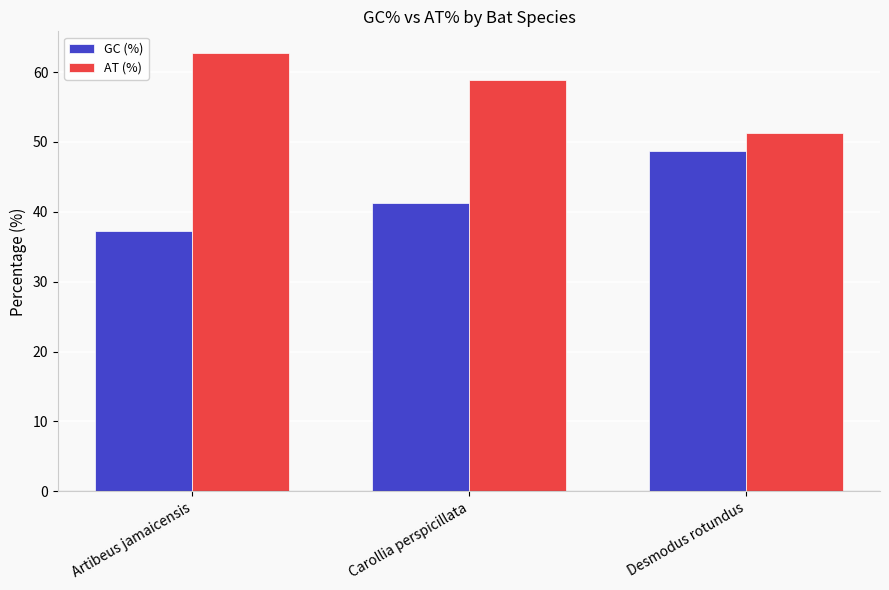

Does the chart contain any negative values?

No